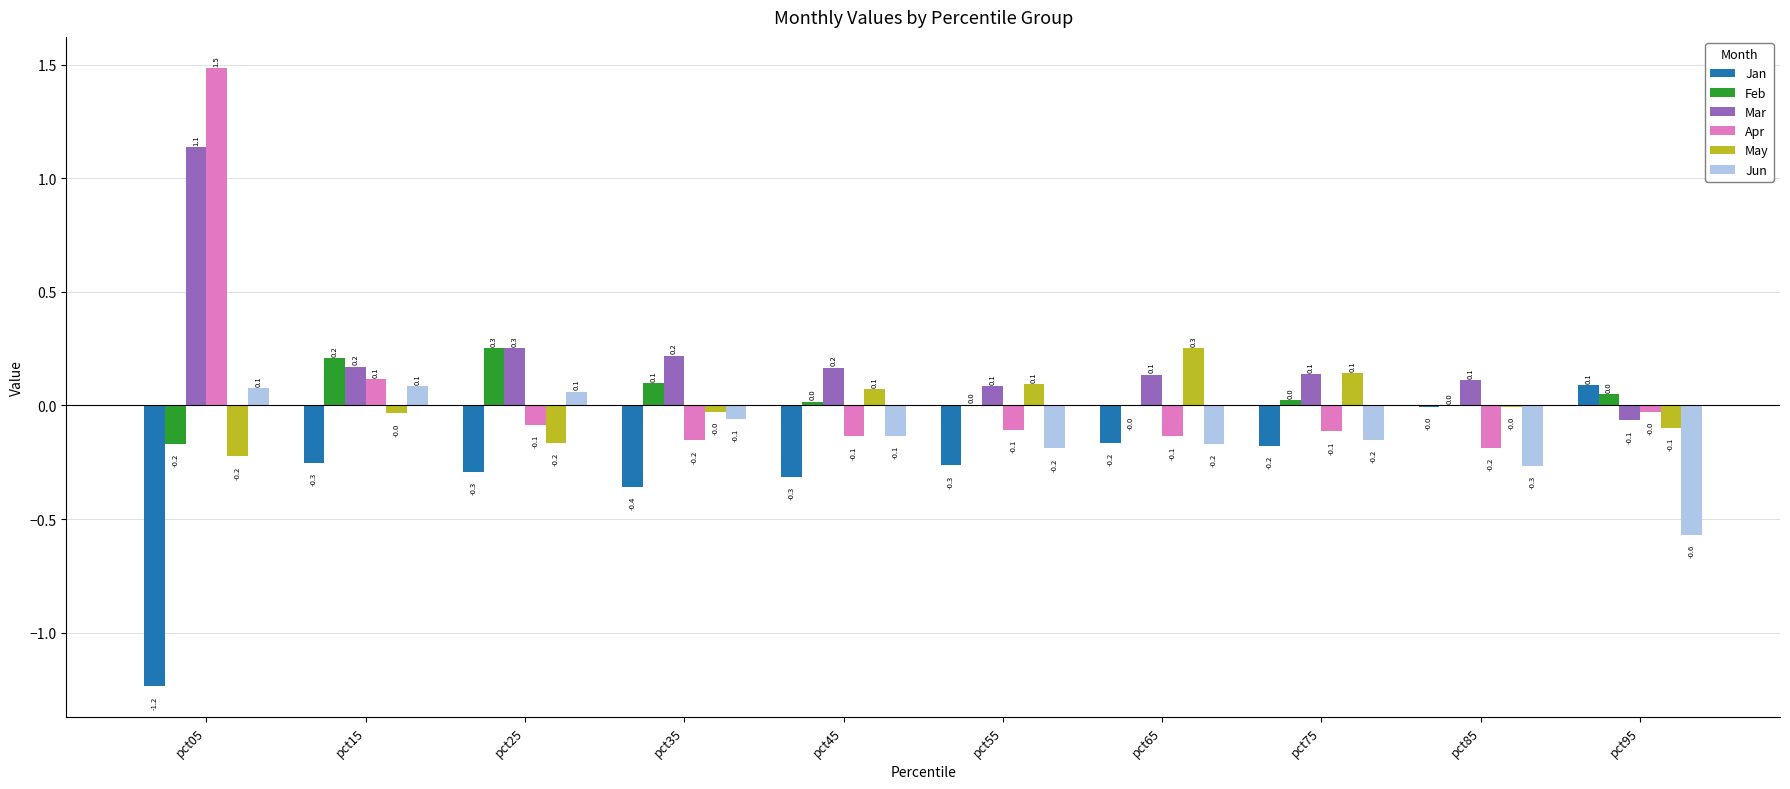

Which series has the largest range (max minus min)?

Apr